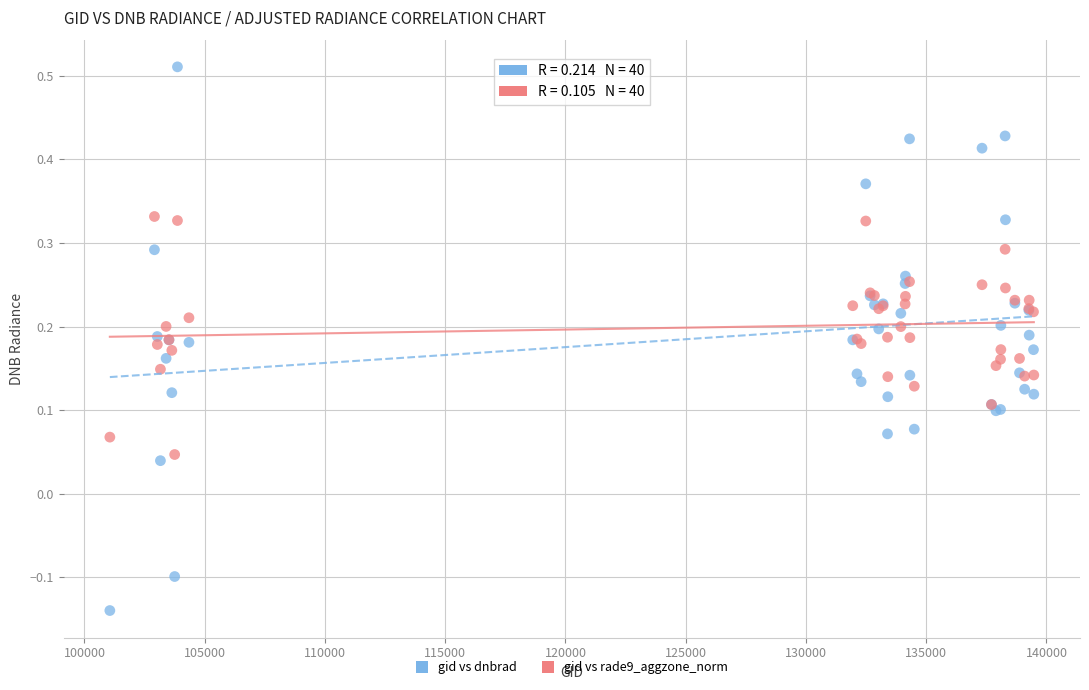

Which series has the largest Y range (max minus min)?

gid vs dnbrad